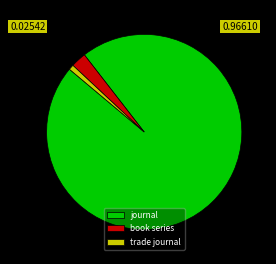

What is the ratio of the value at book series to the value at trade journal?

3.0